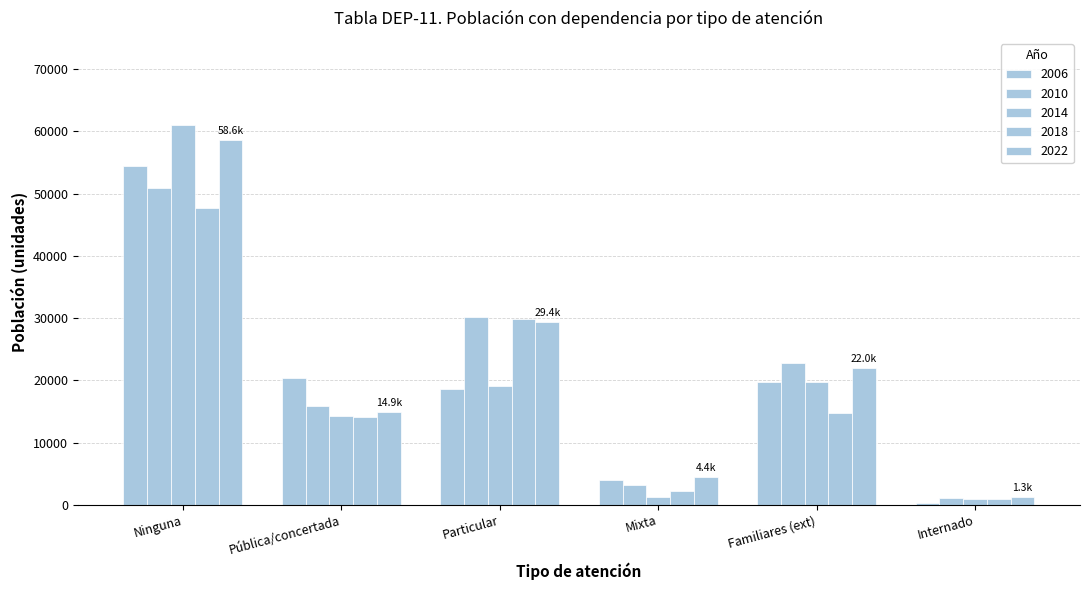

How many bars are there in total?

30